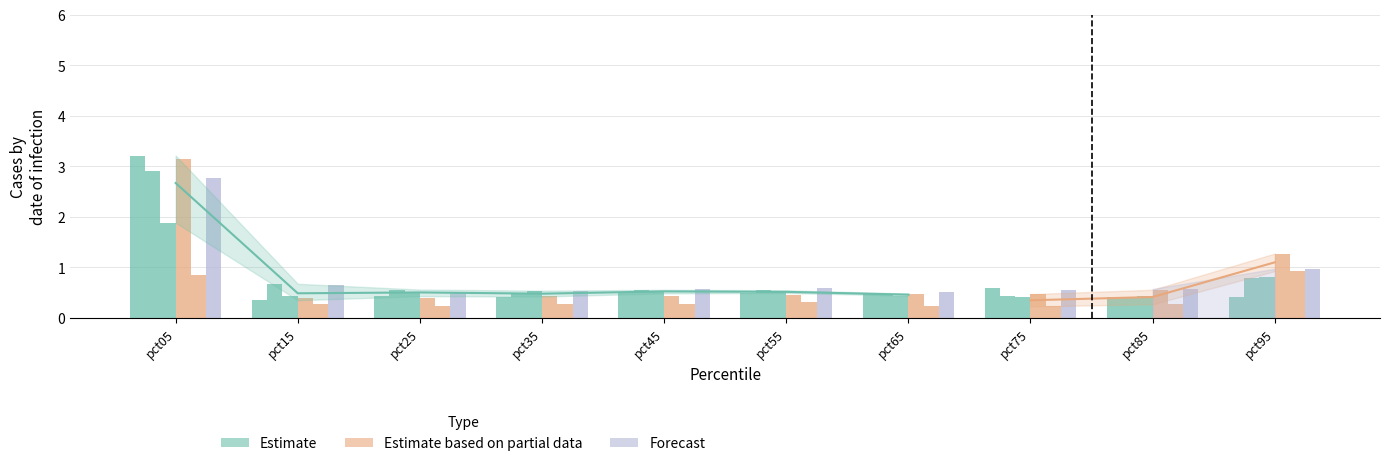

What is the minimum value shown in the chart?

0.2